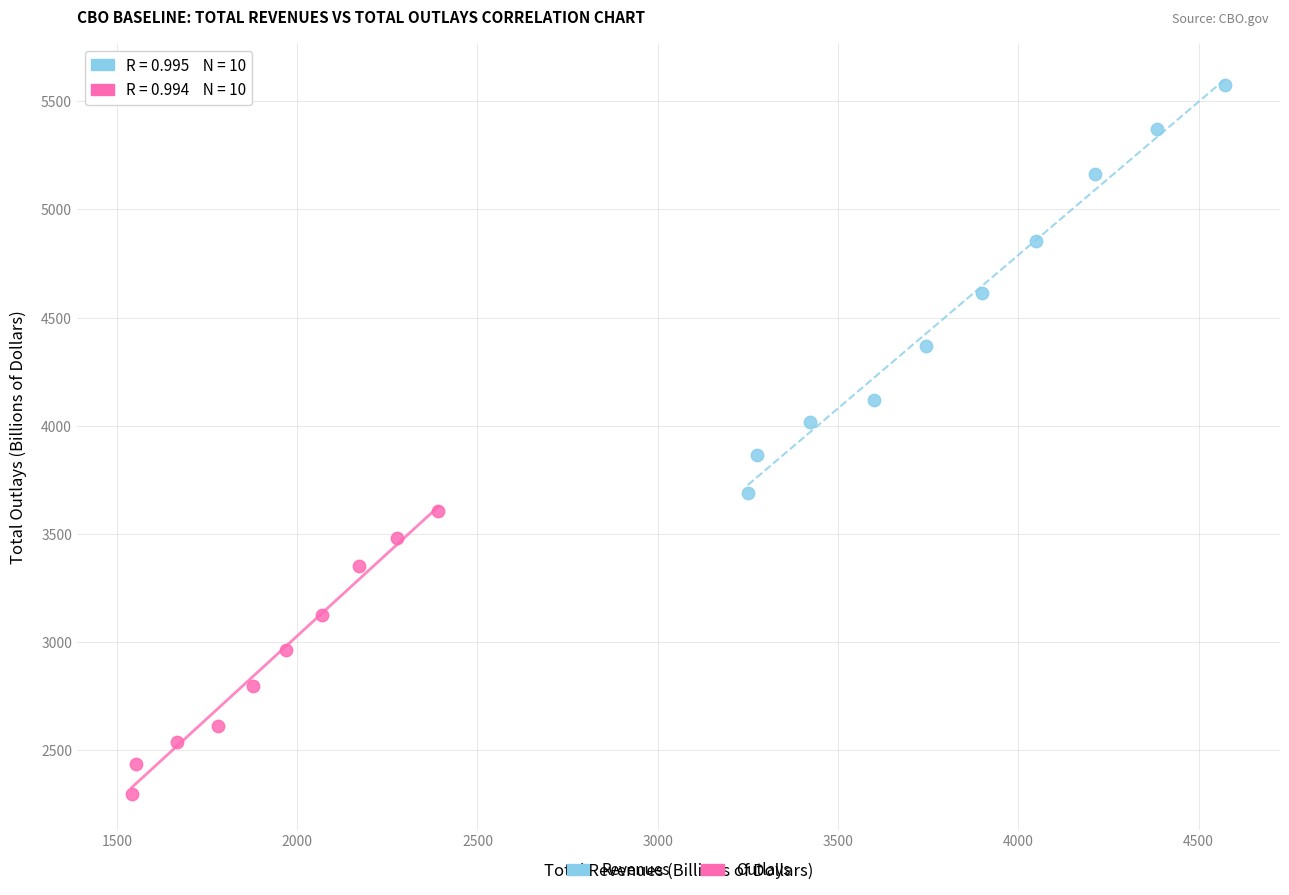

Which series contains the lowest Y value?

Outlays